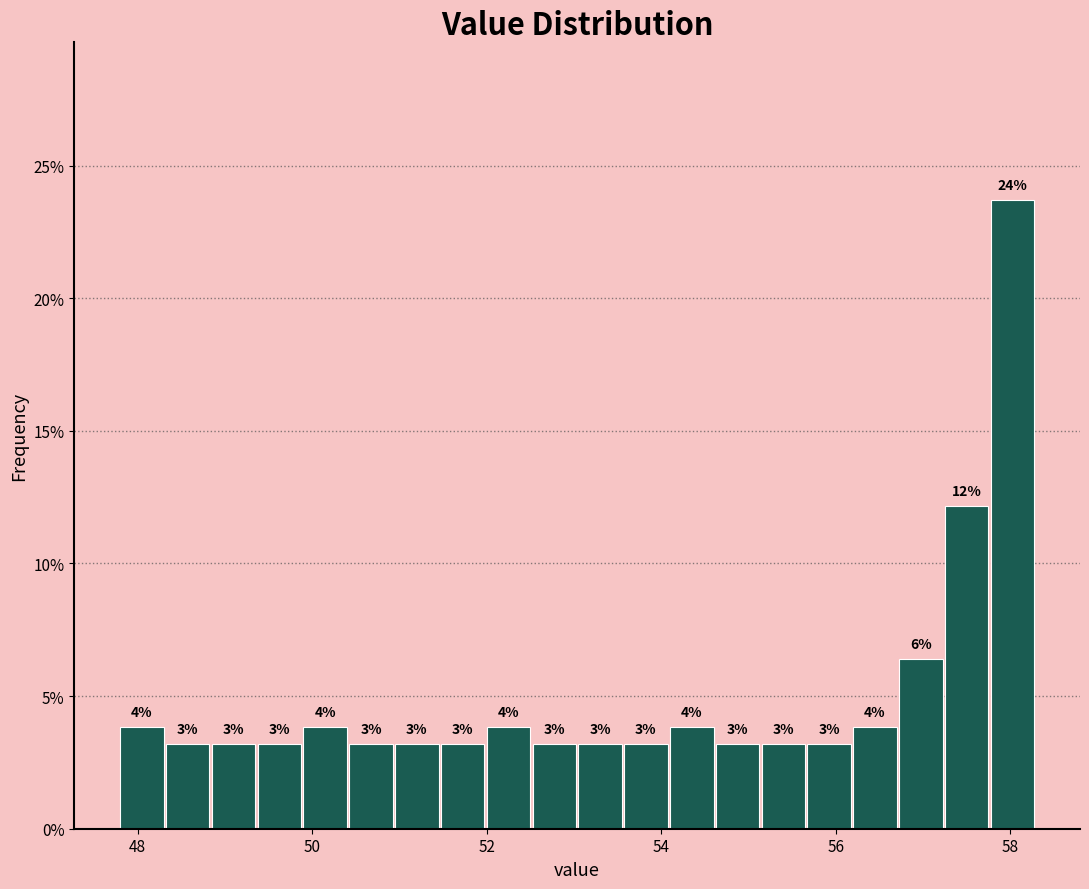

Around what value on the x-axis is the tallest bar? Give the approximate position of its centre, as read against the axis.

58.0